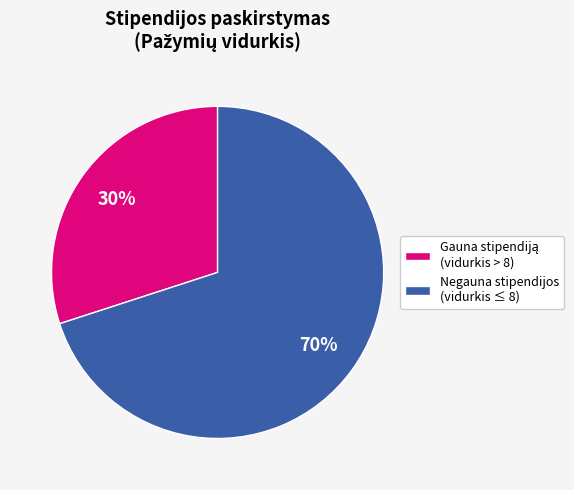

To the nearest percent, what is the average slice percentage?

50%